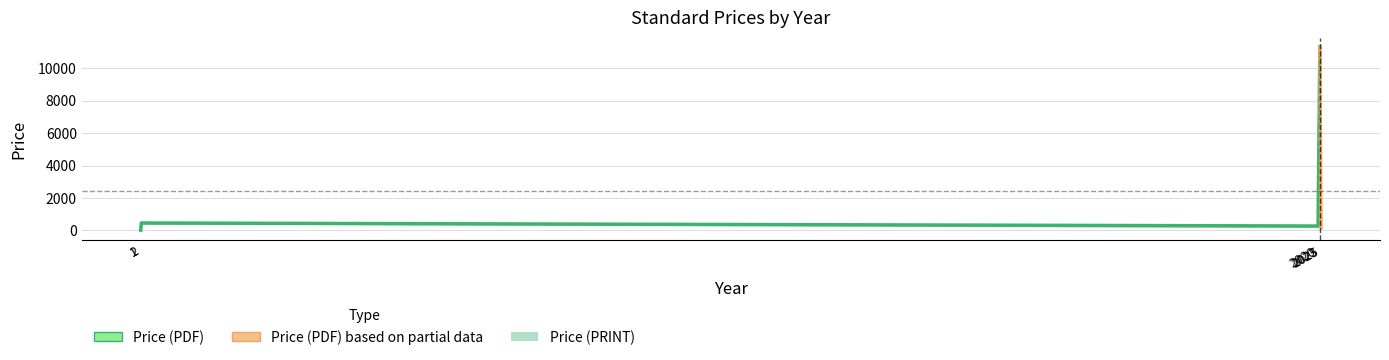

Which series has the widest spread of values?

Price (PDF)